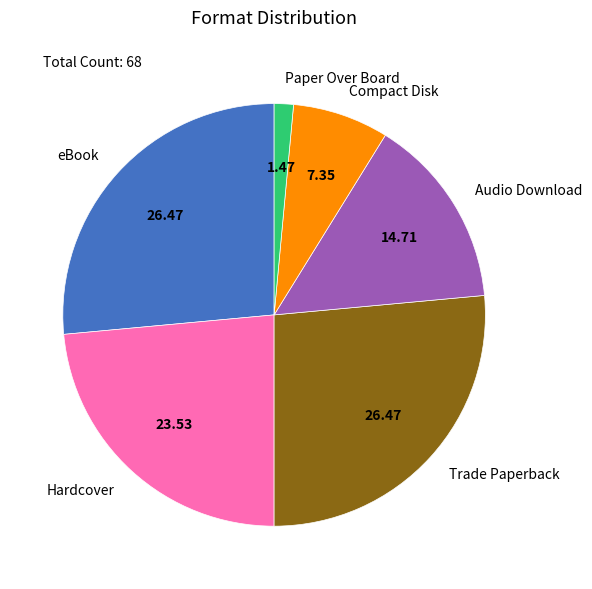

Does Paper Over Board represent more than half of the total?

No